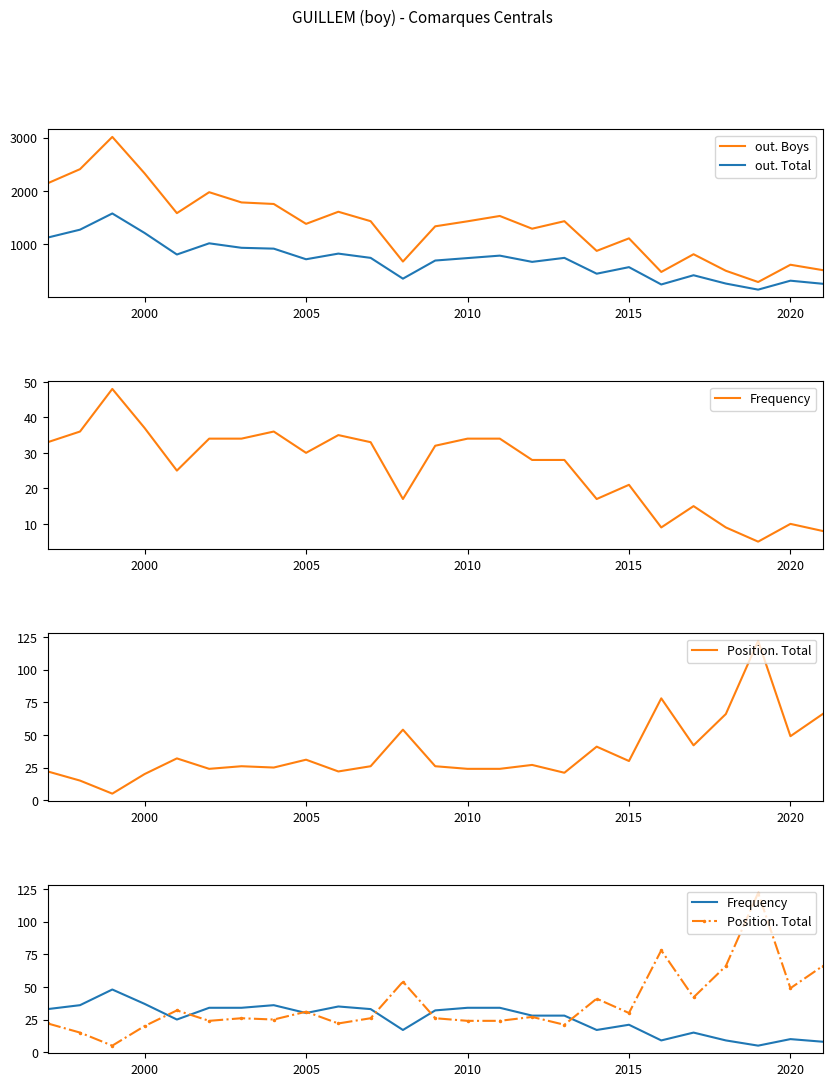

Does the chart display data point markers on the line(s)?

No